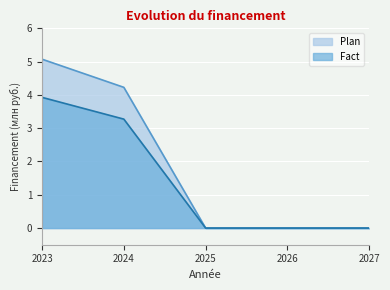

What is the average value of the Plan series?

1.9